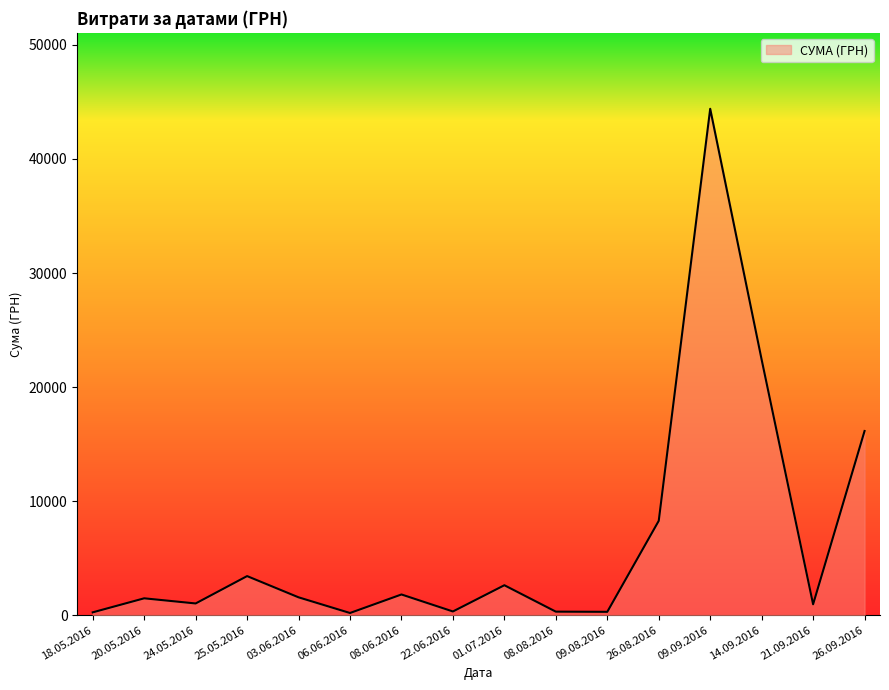

At which category does the data reach its first local peak?

20.05.2016